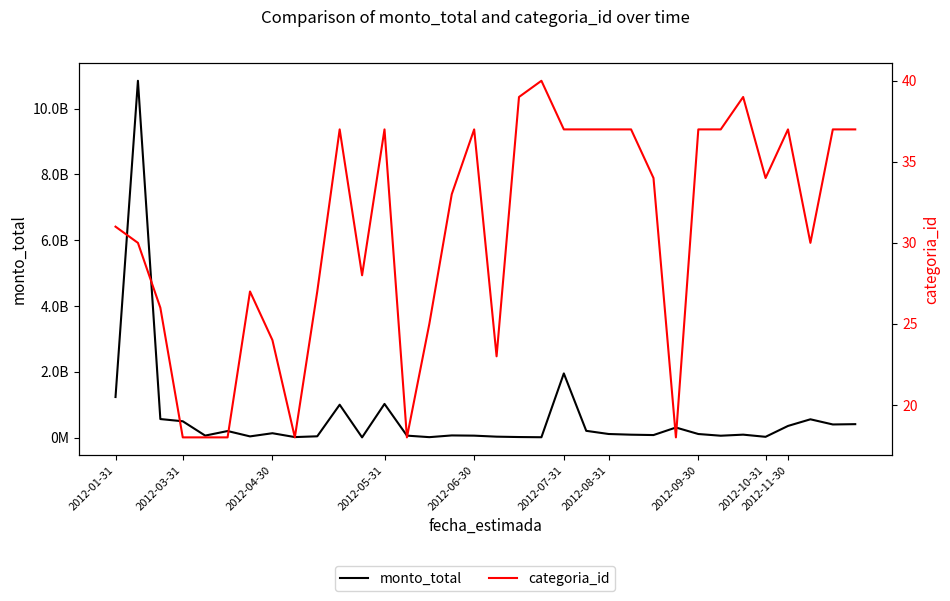

What is the smallest value displayed?

18